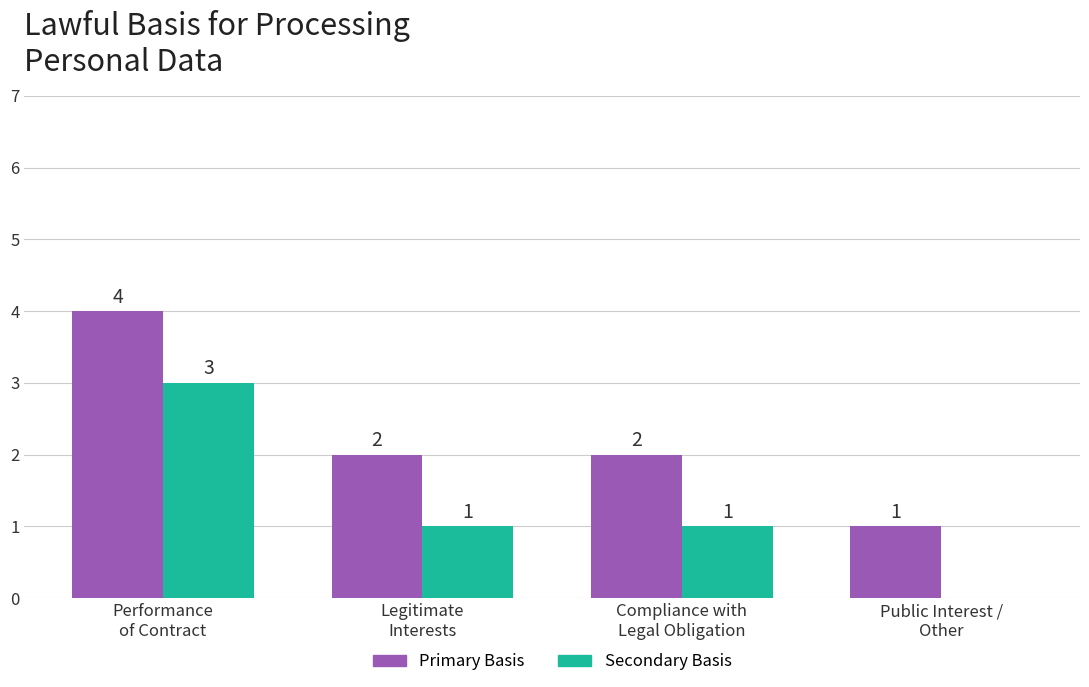

Which series has the largest total across all categories?

Primary Basis